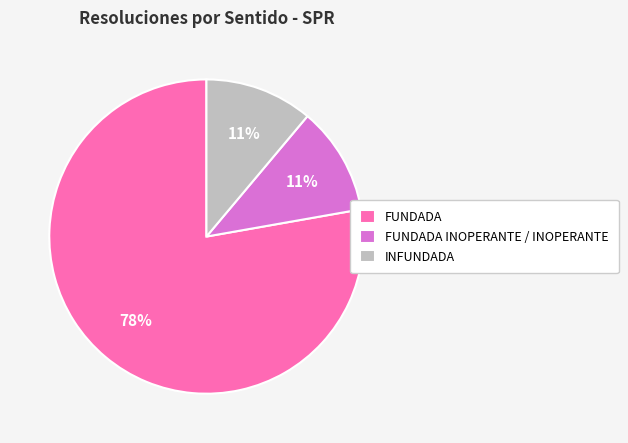

To the nearest percent, what portion does FUNDADA INOPERANTE / INOPERANTE represent?

11%